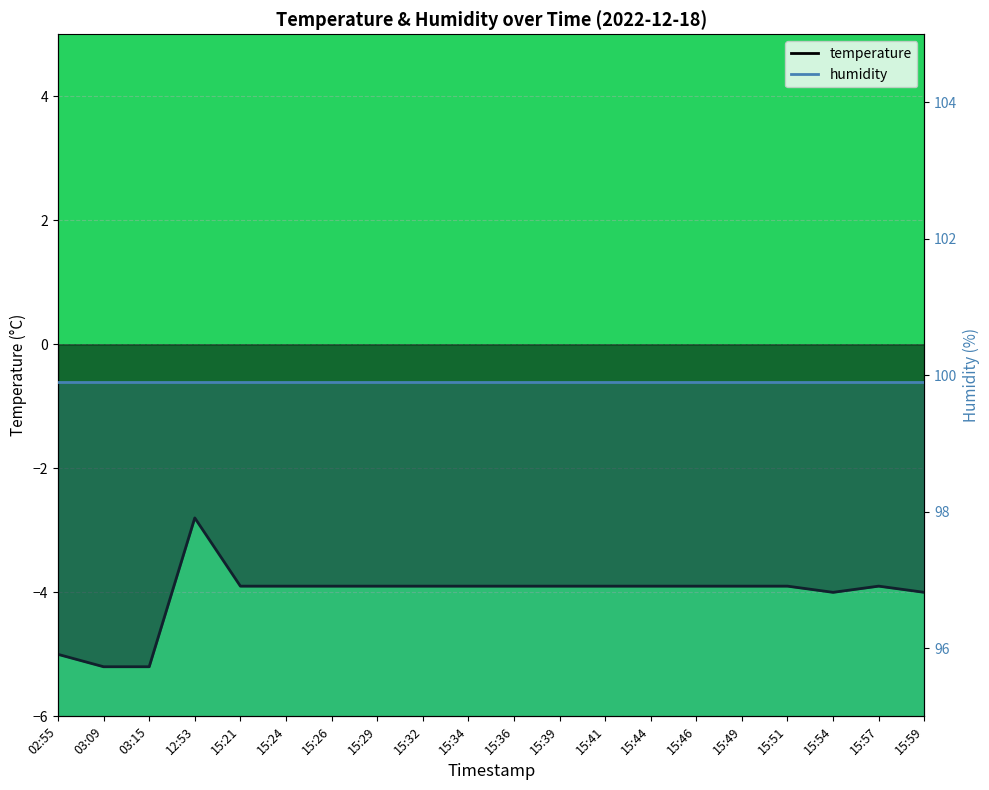

The value at 15:44 is -3.9. True or false?

True